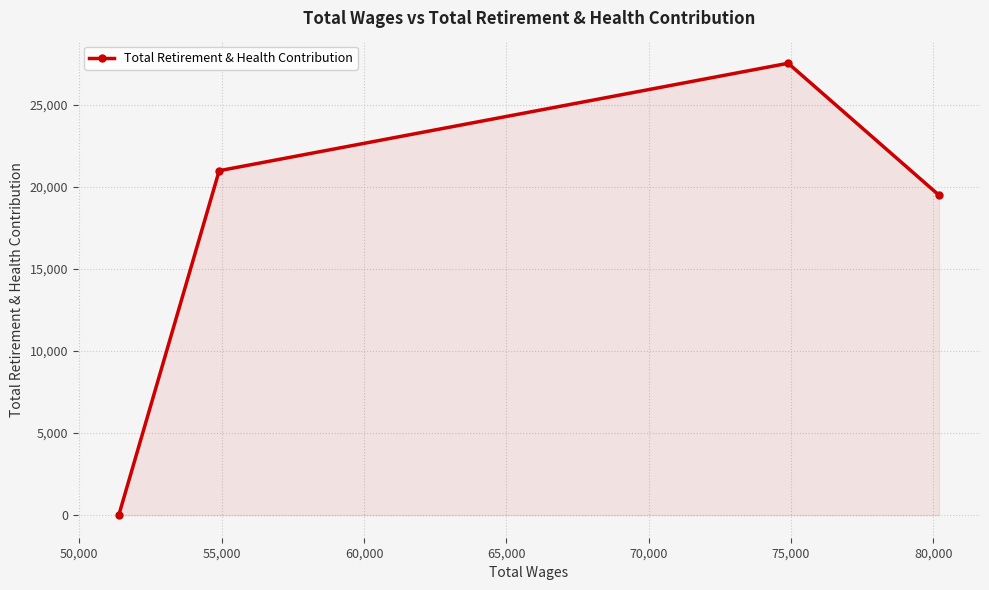

What is the sum of all values?

67970